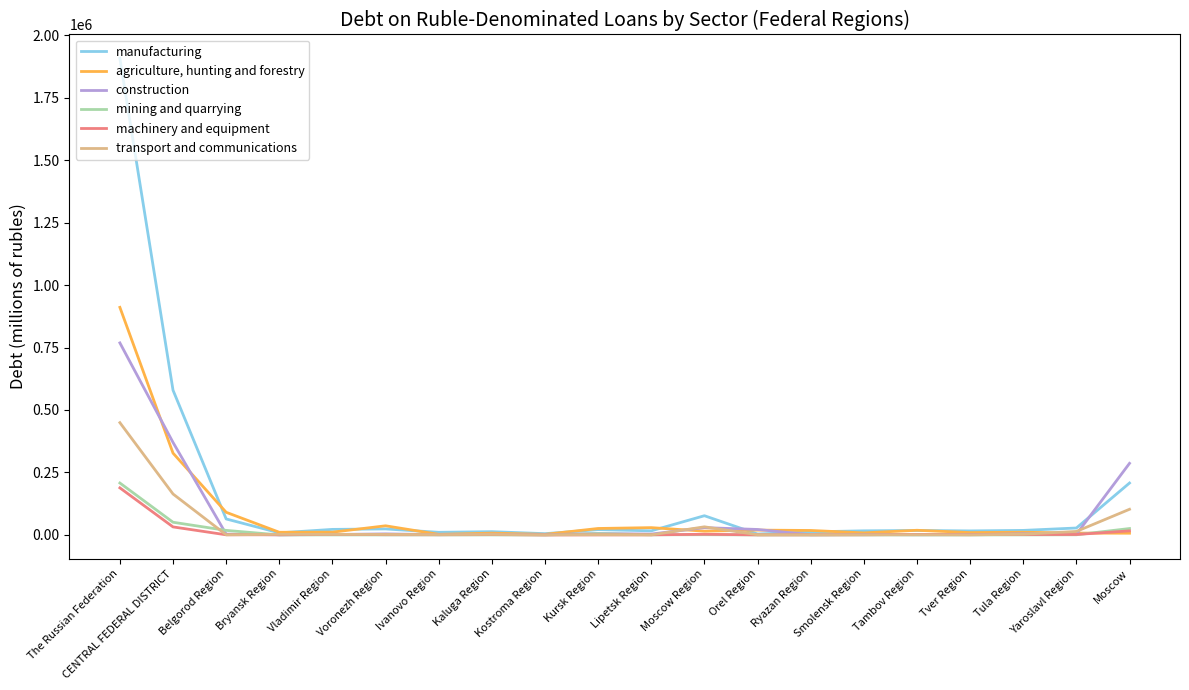

After their last crossing, which series has the higher values: agriculture, hunting and forestry or transport and communications?

transport and communications